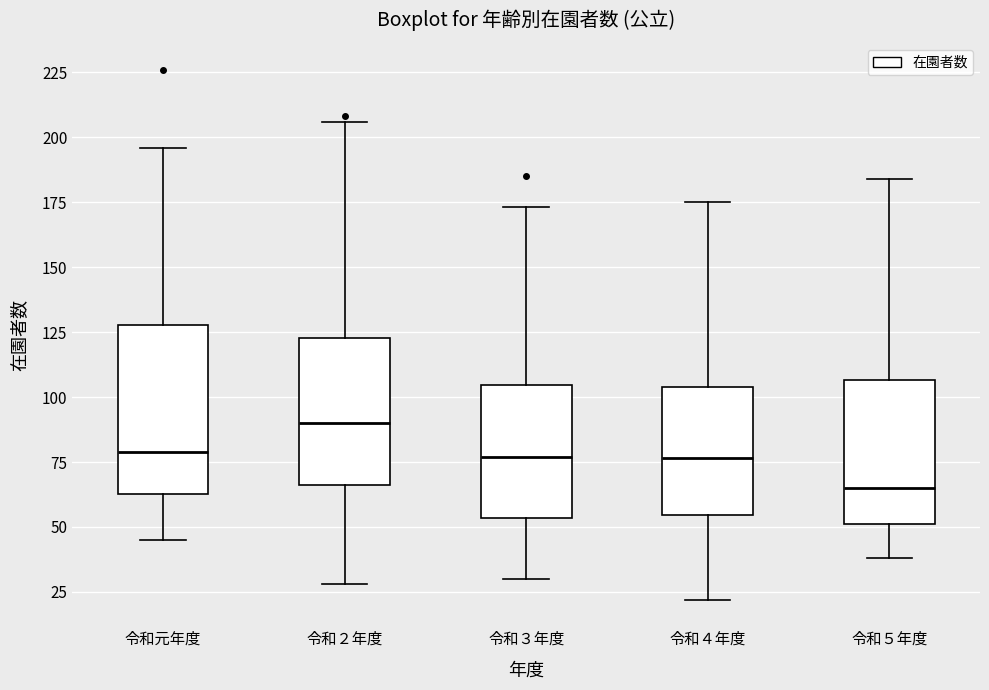

Reading left to right, read every box against the y-axis: the position of its median line, the range the box covers, and the ends of its whiskers. The values are not printed on the chart, so give them approximately, as read against the axis.

令和元年度: median 80, box 65 to 130, whiskers 45 to 195
令和２年度: median 90, box 65 to 125, whiskers 30 to 205
令和３年度: median 75, box 55 to 105, whiskers 30 to 175
令和４年度: median 75, box 55 to 105, whiskers 20 to 175
令和５年度: median 65, box 50 to 105, whiskers 40 to 185